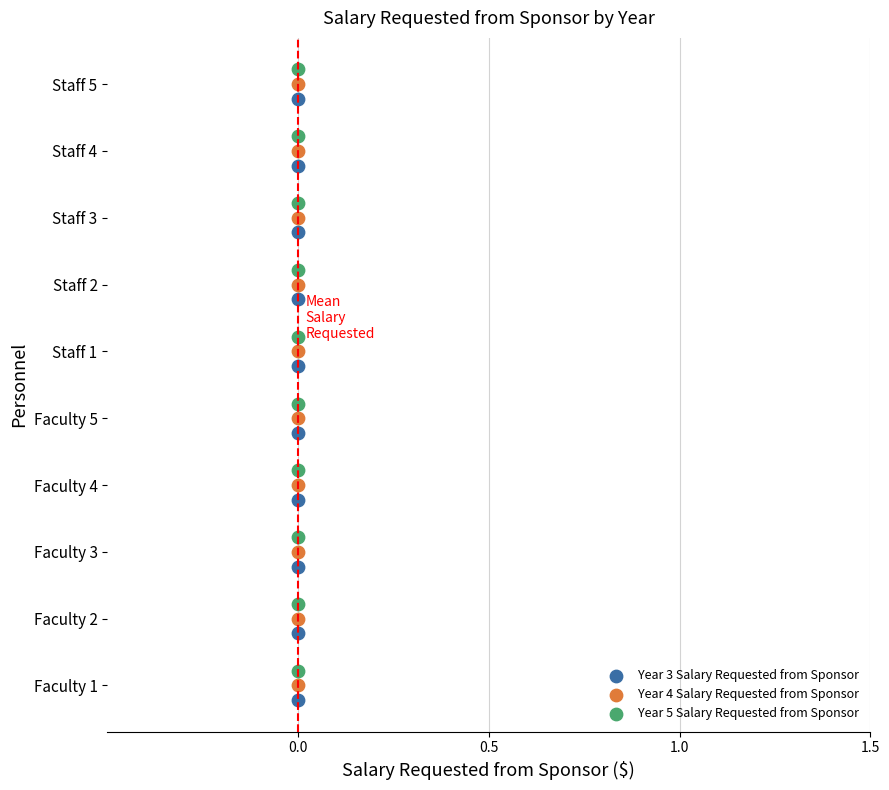

What are all the series names shown in the legend?

Year 3 Salary Requested from Sponsor, Year 4 Salary Requested from Sponsor, Year 5 Salary Requested from Sponsor